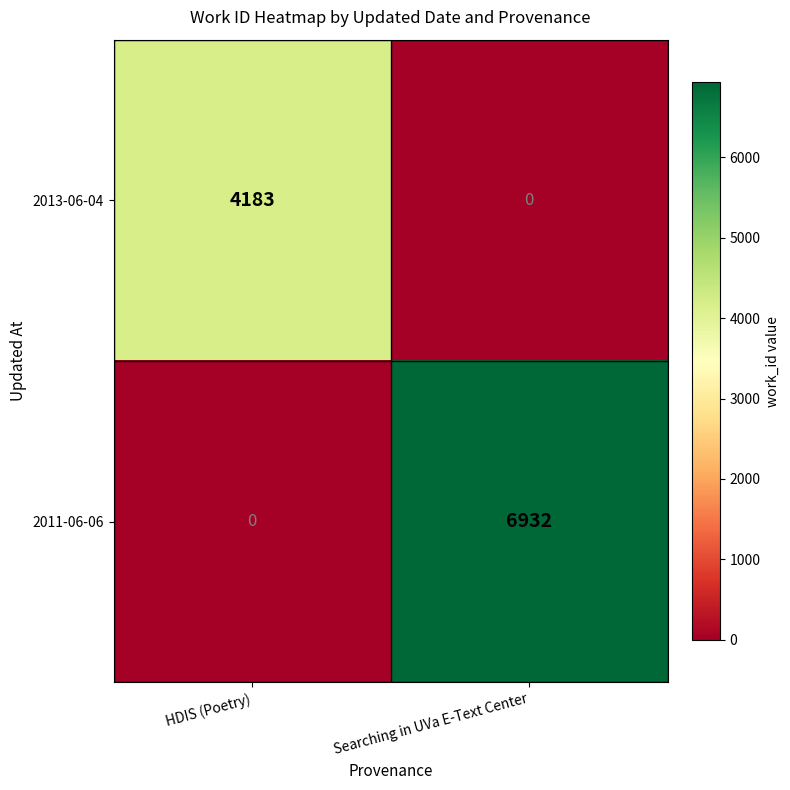

At HDIS (Poetry), list the series in order from smallest to largest.

2011-06-06, 2013-06-04